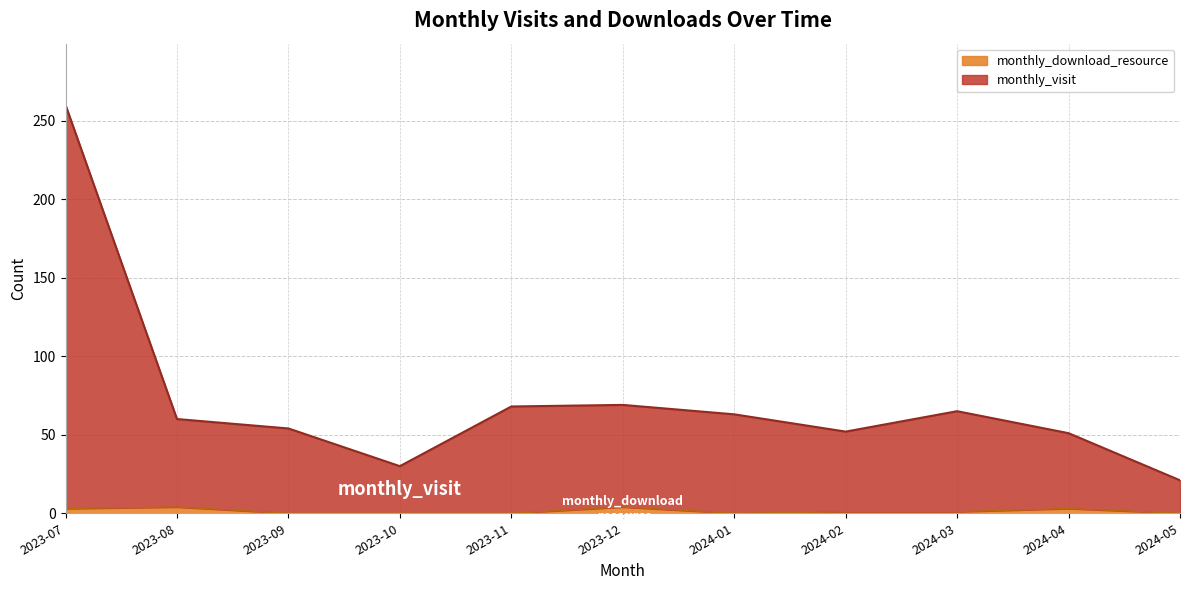

Reading left to right, list all the values displayed in this chart.

monthly_visit: 2023-07=260	2023-08=60	2023-09=54	2023-10=30	2023-11=68	2023-12=69	2024-01=63	2024-02=52	2024-03=65	2024-04=51	2024-05=21
monthly_download_resource: 2023-07=3	2023-08=4	2023-09=0	2023-10=0	2023-11=0	2023-12=4	2024-01=0	2024-02=1	2024-03=1	2024-04=3	2024-05=0